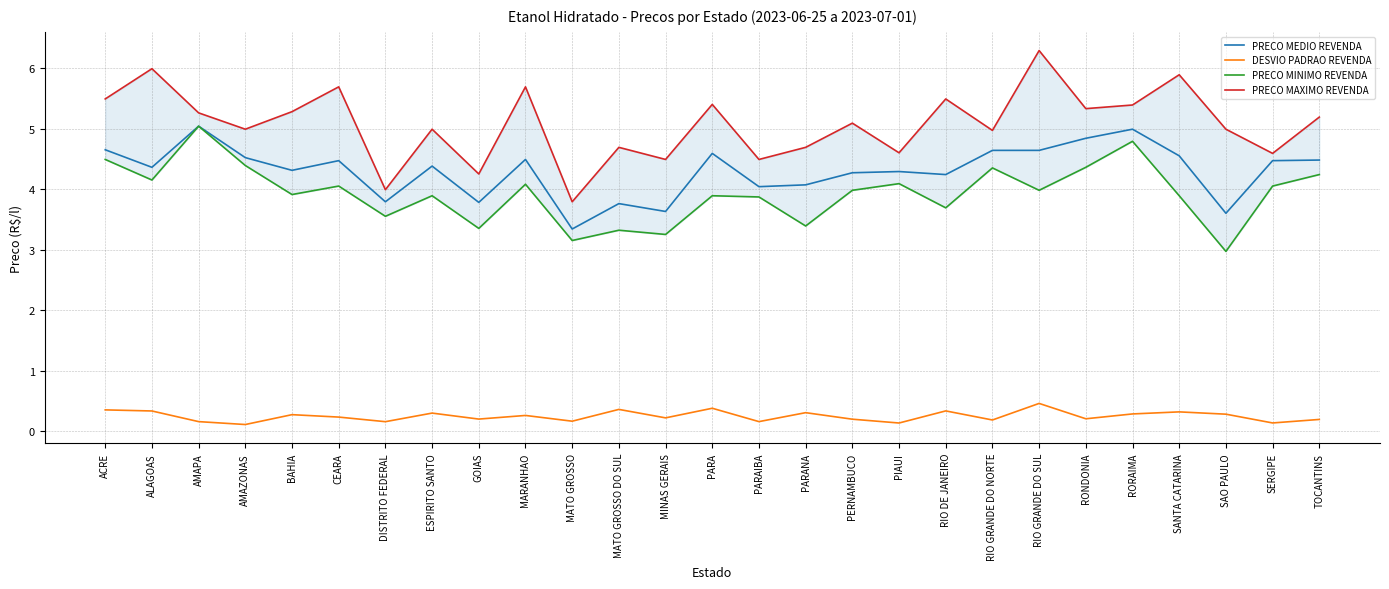

At which label is PRECO MEDIO REVENDA closest to 4?

PARAIBA